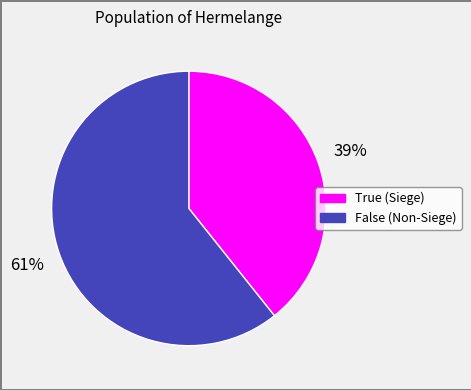

To the nearest percent, what percentage of the pie is True (Siege)?

39%